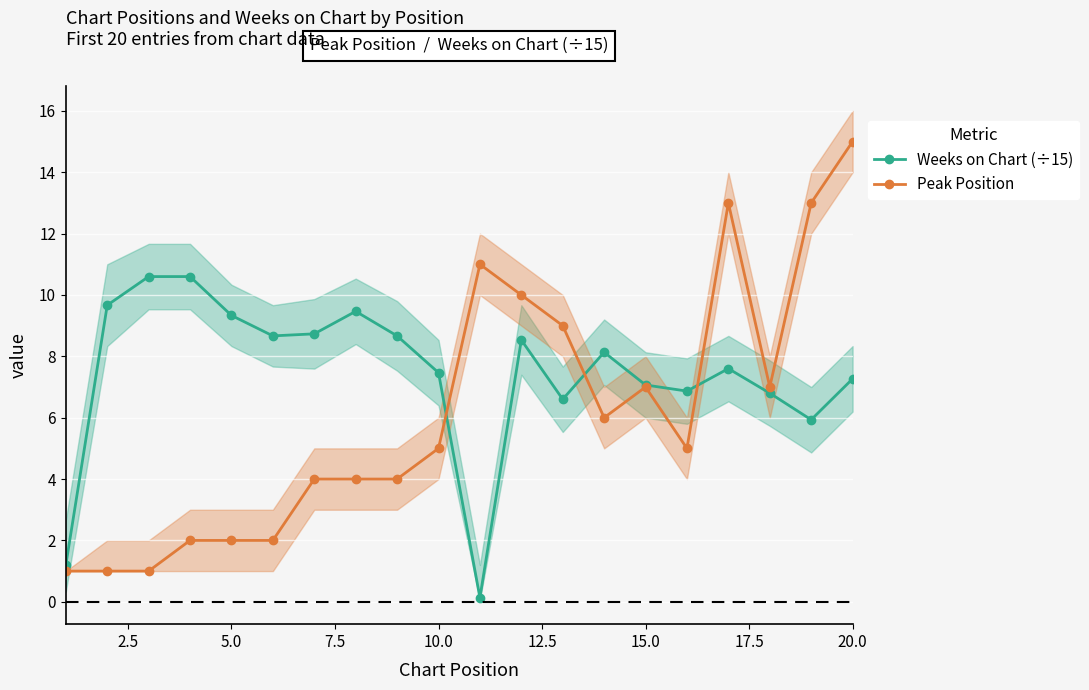

What is the lowest value of the Peak Position series?

1.0